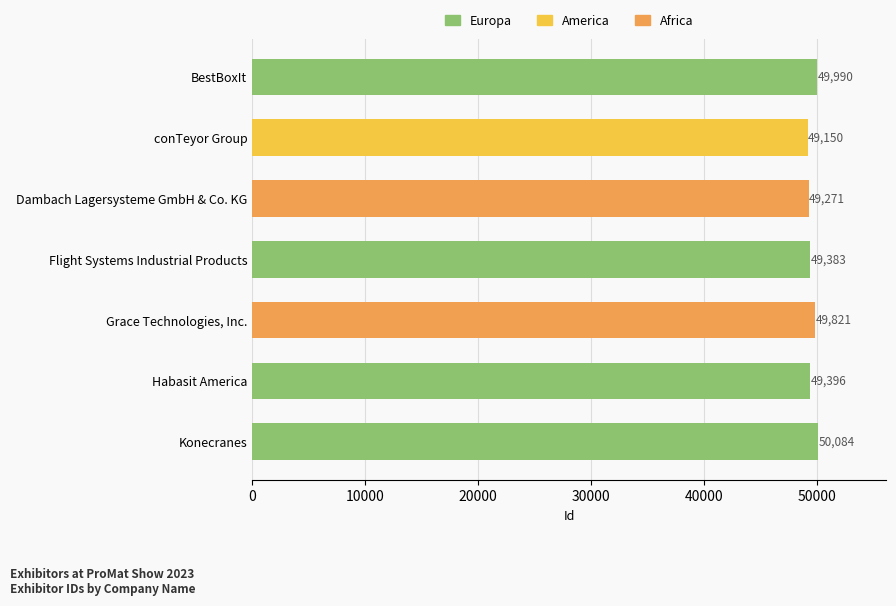

What is the maximum value shown in the chart?

50084